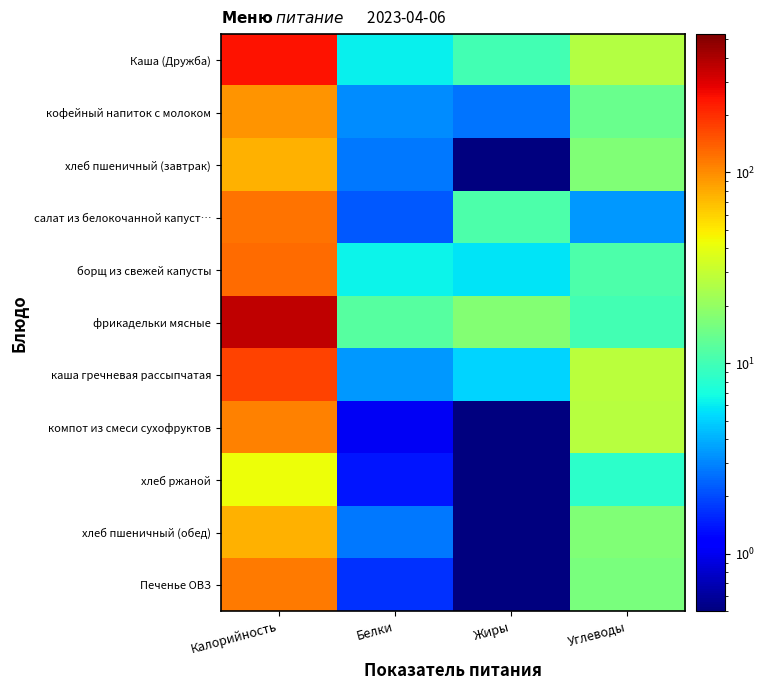

At how many categories does at least one series exceed 0?

4